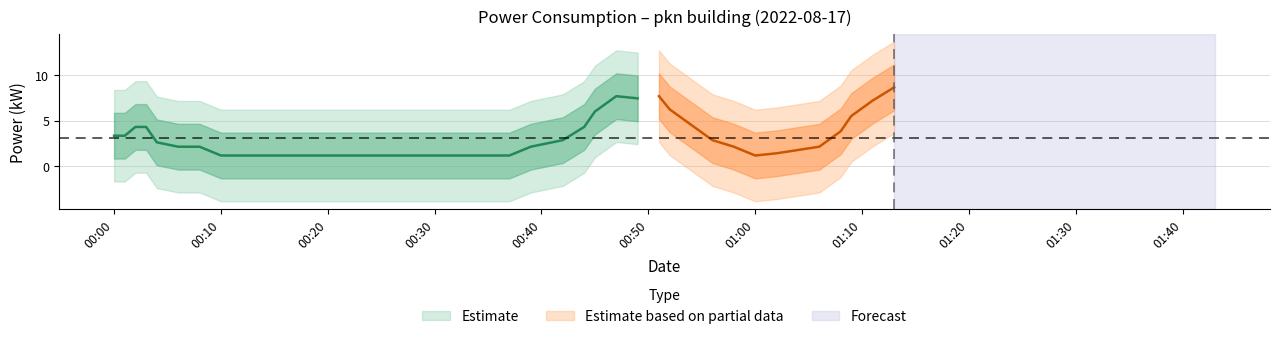

What is the value of the 10th point from the left?

1.2